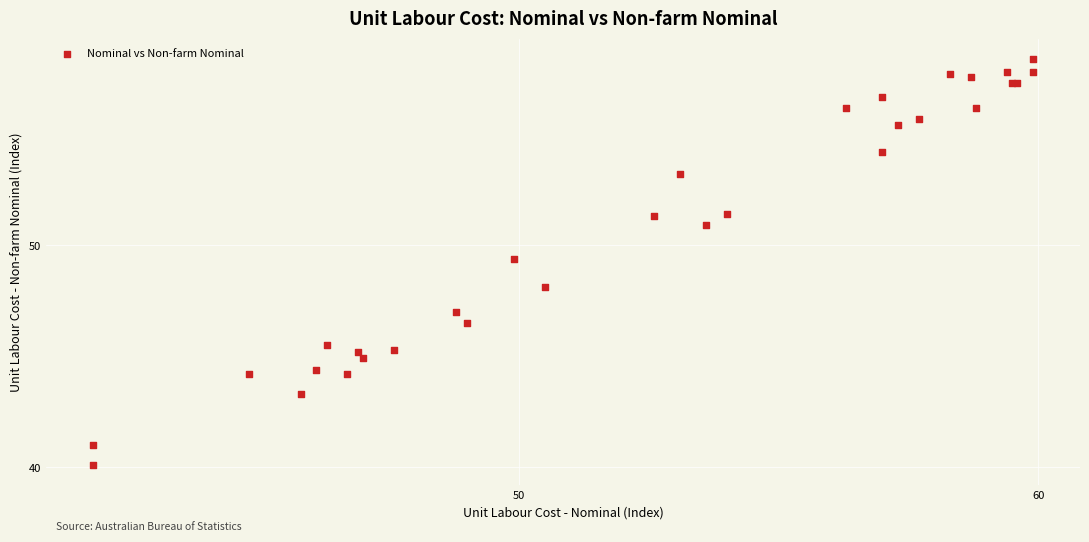

What Y value in the scatter plot is closest to 49?

49.4